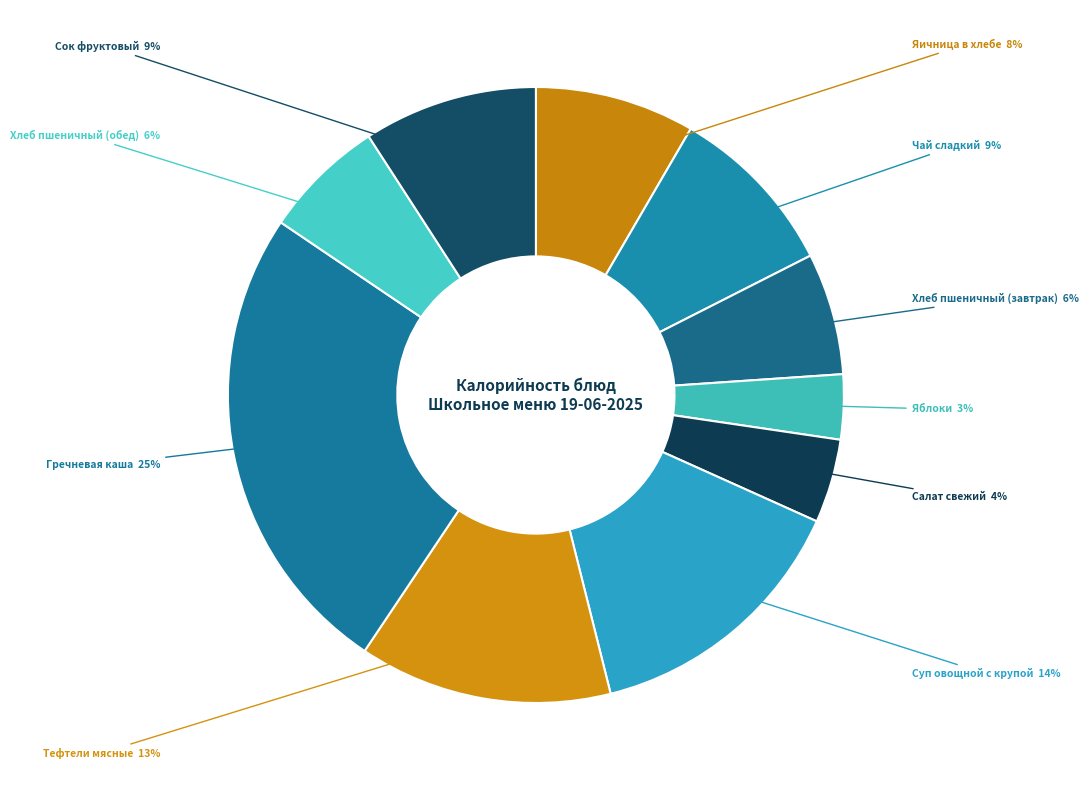

How many slices are in this pie chart?

10